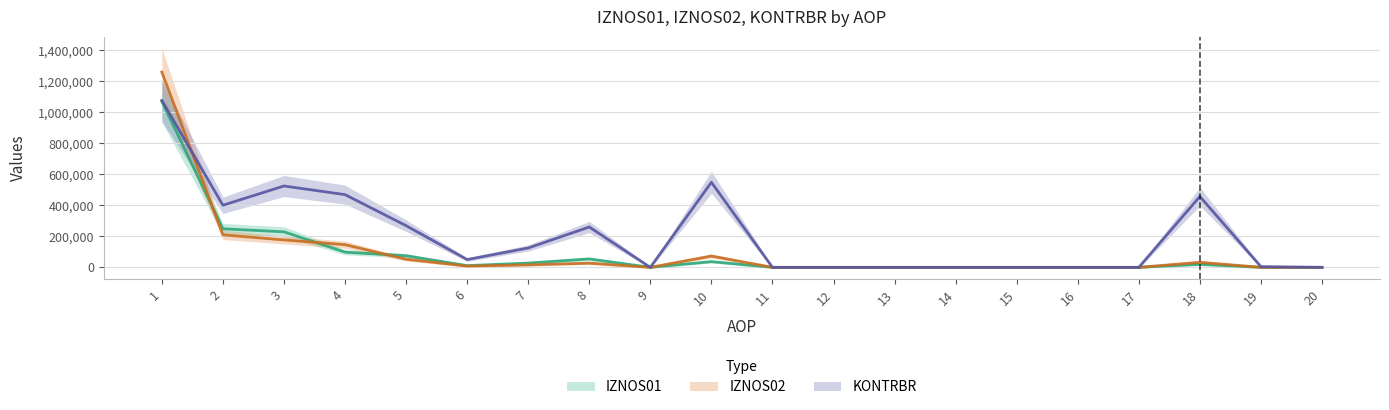

At which category does the chart reach its minimum across all series?

9